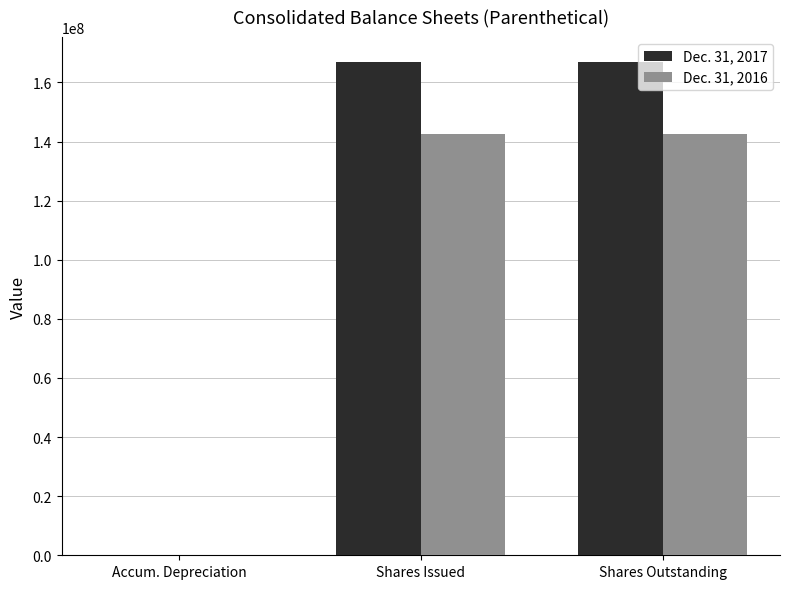

What is the maximum value shown in the chart?

166989790